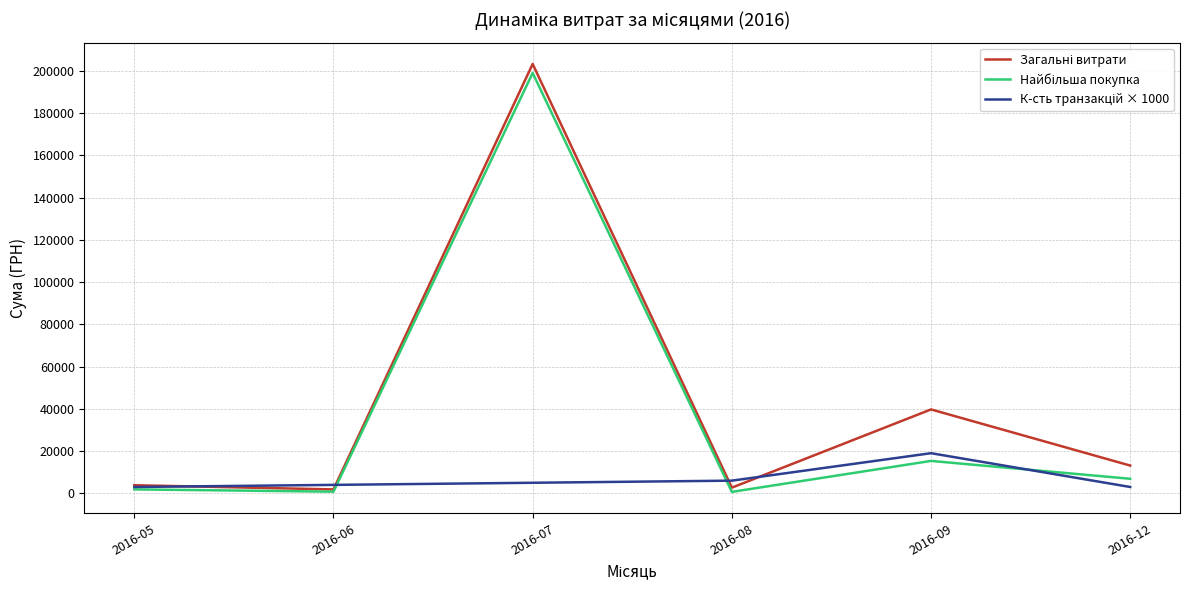

At which category is the sum across all series the highest?

2016-07